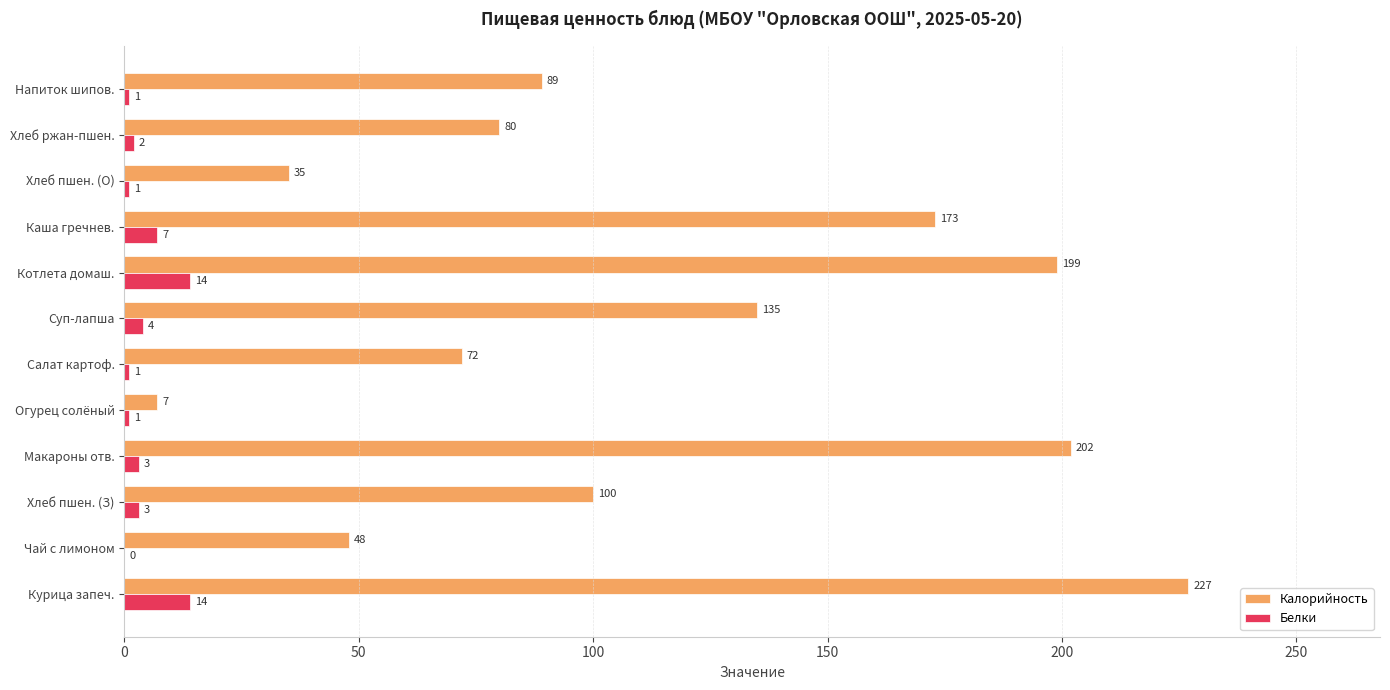

Between Хлеб пшен. (О) and Напиток шипов., which series saw the biggest shift?

Калорийность